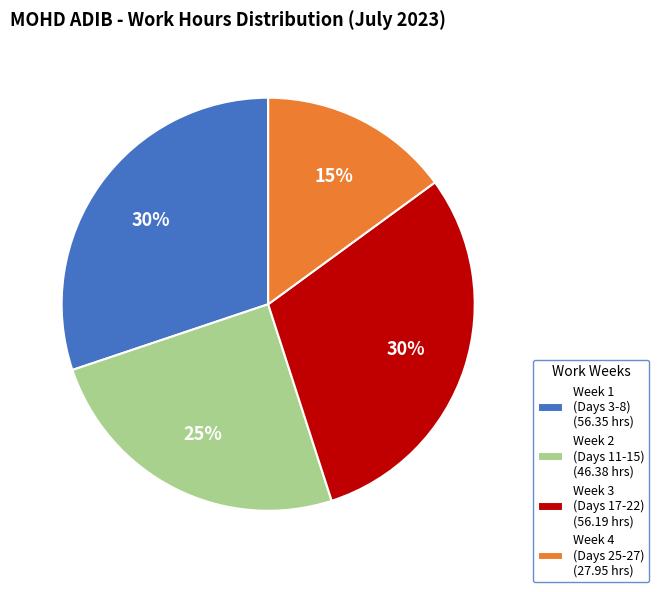

Is Week 1 (Days 3-8) (56.35 hrs) the majority of the pie?

No